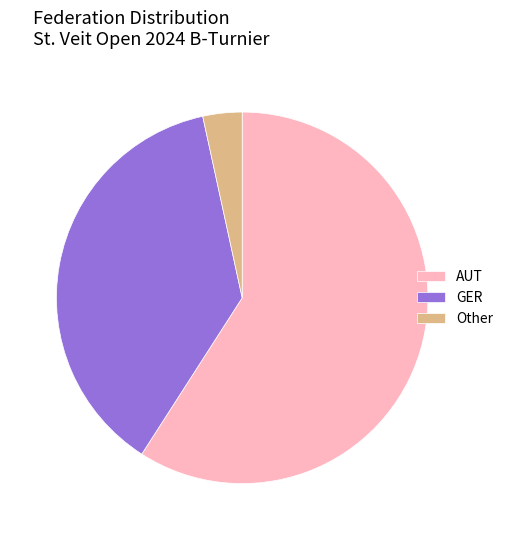

Combined, do Other and AUT account for over 50%?

Yes